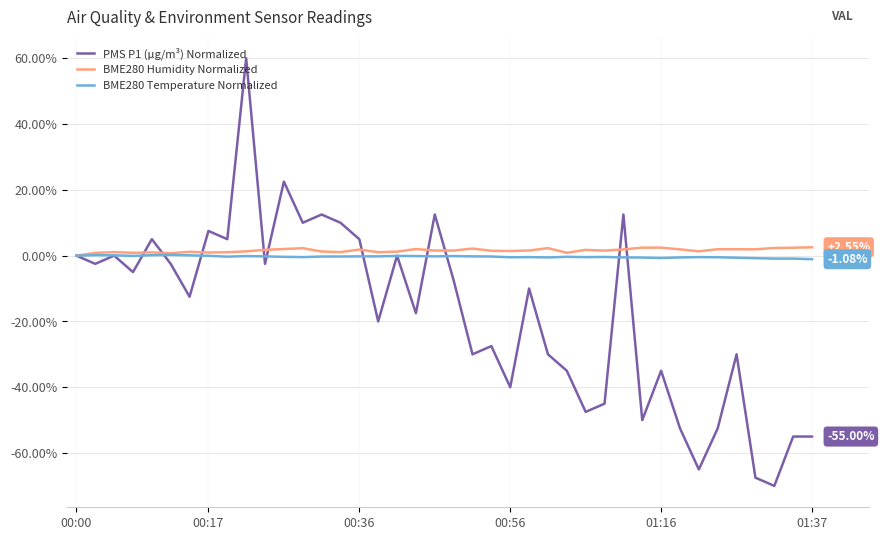

Which series has the widest spread of values?

PMS P1 (µg/m³) Normalized